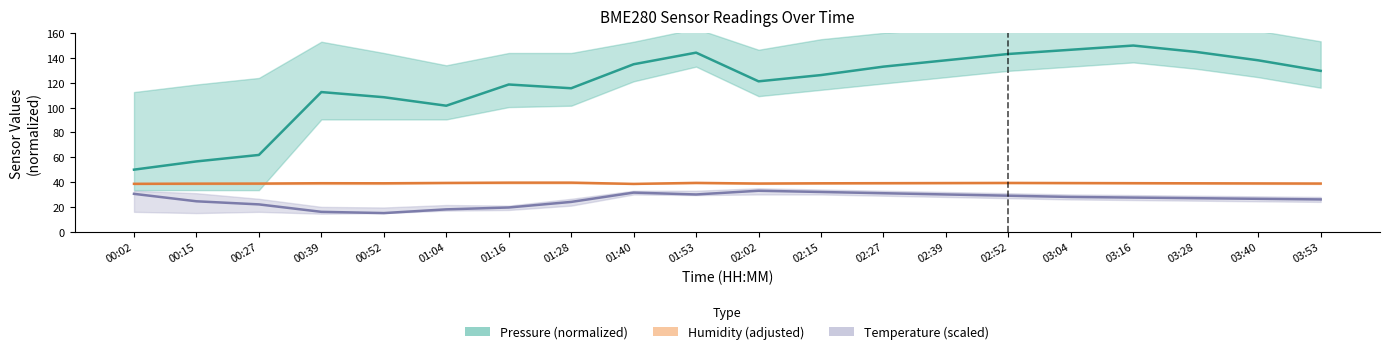

True or false: Pressure (normalized) and Temperature (scaled) cross at least once.

False